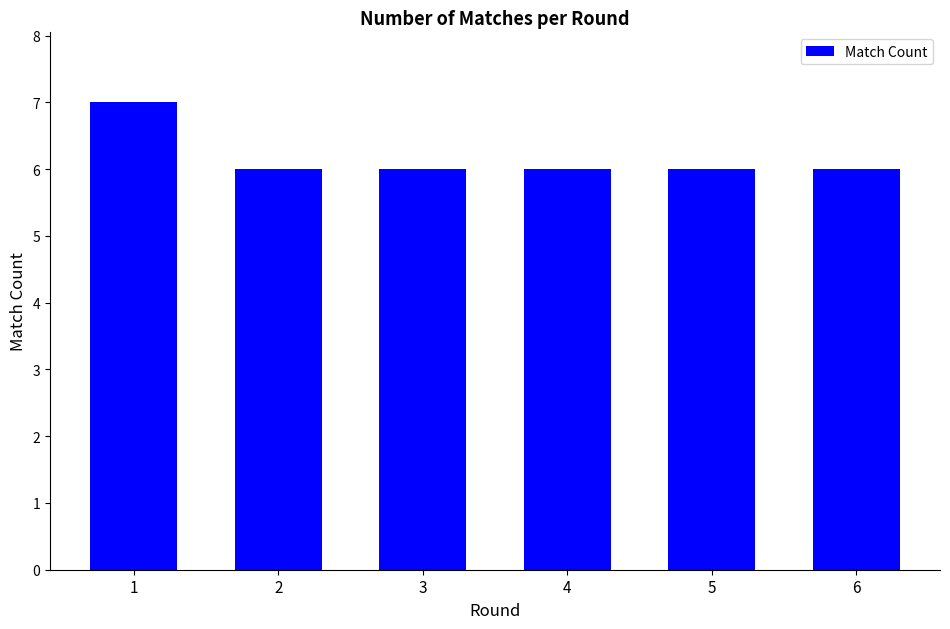

The value at 1 is 7. True or false?

True